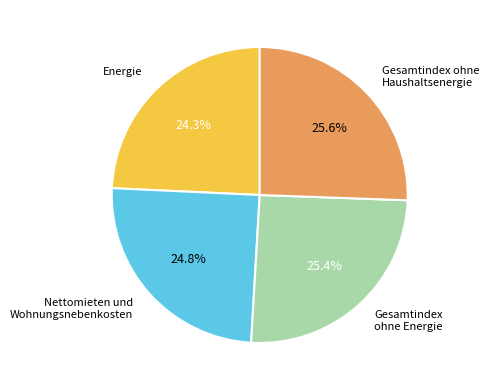

Does any single category account for the majority?

No